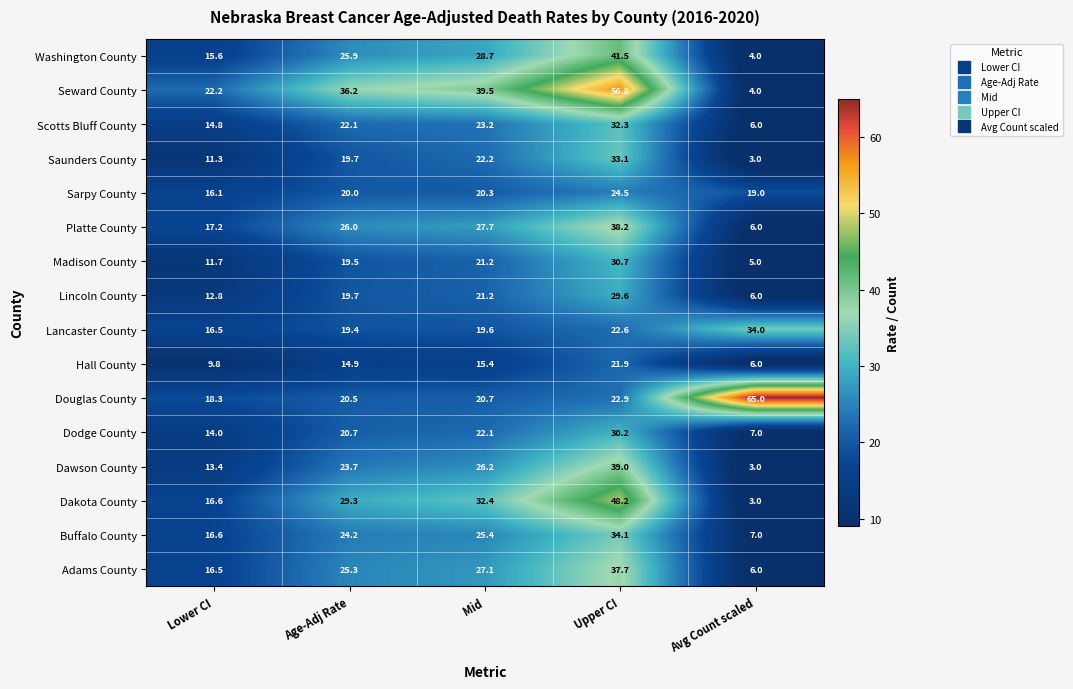

The Platte County series shows 26.0 at Age-Adj Rate. True or false?

True